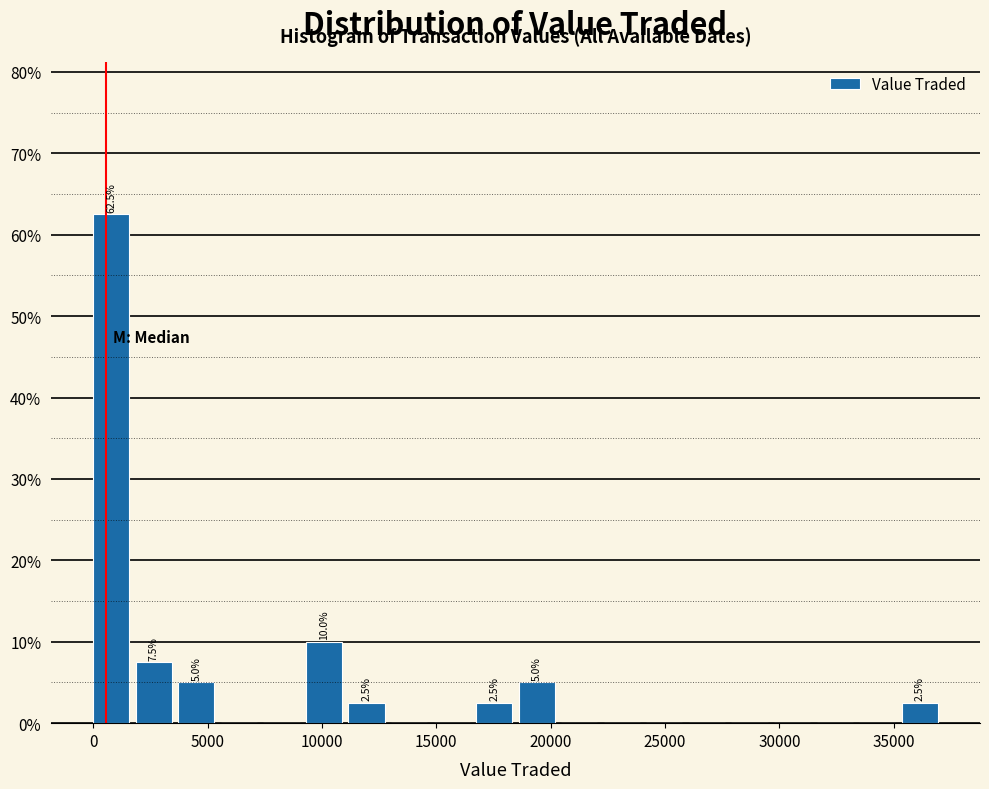

Read against the x-axis, roughly where is the centre of the tallest bar?

1000